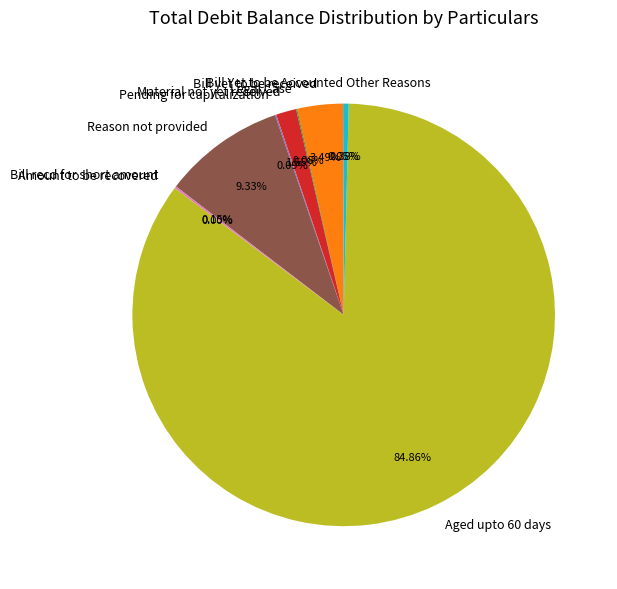

Is there a majority slice in this chart?

Yes